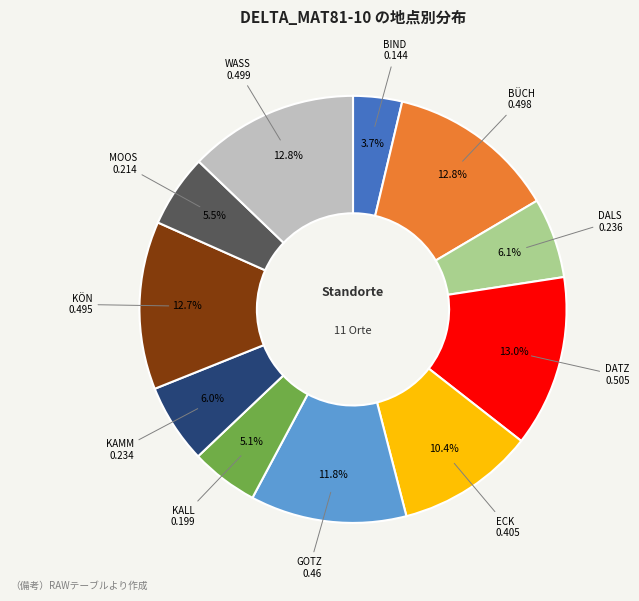

Does any single category account for the majority?

No